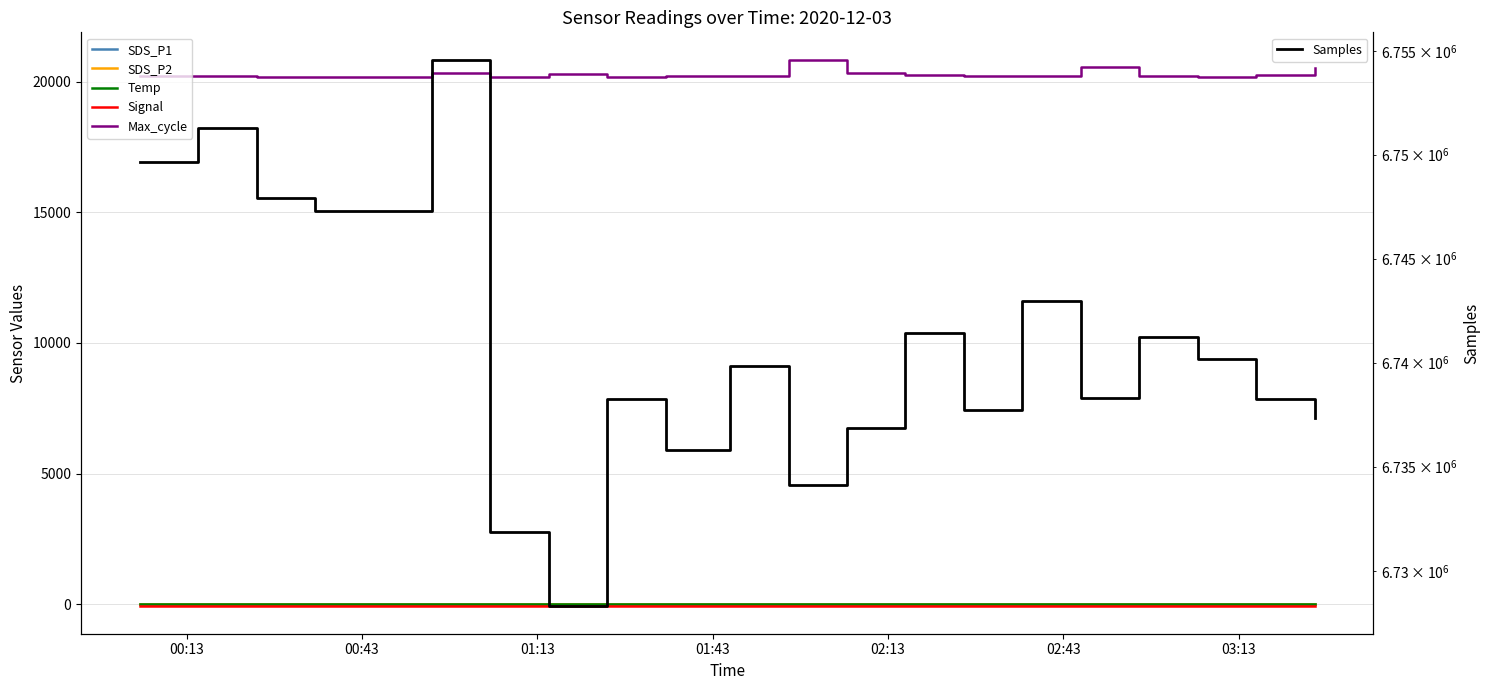

Which series has the widest spread of values?

Samples